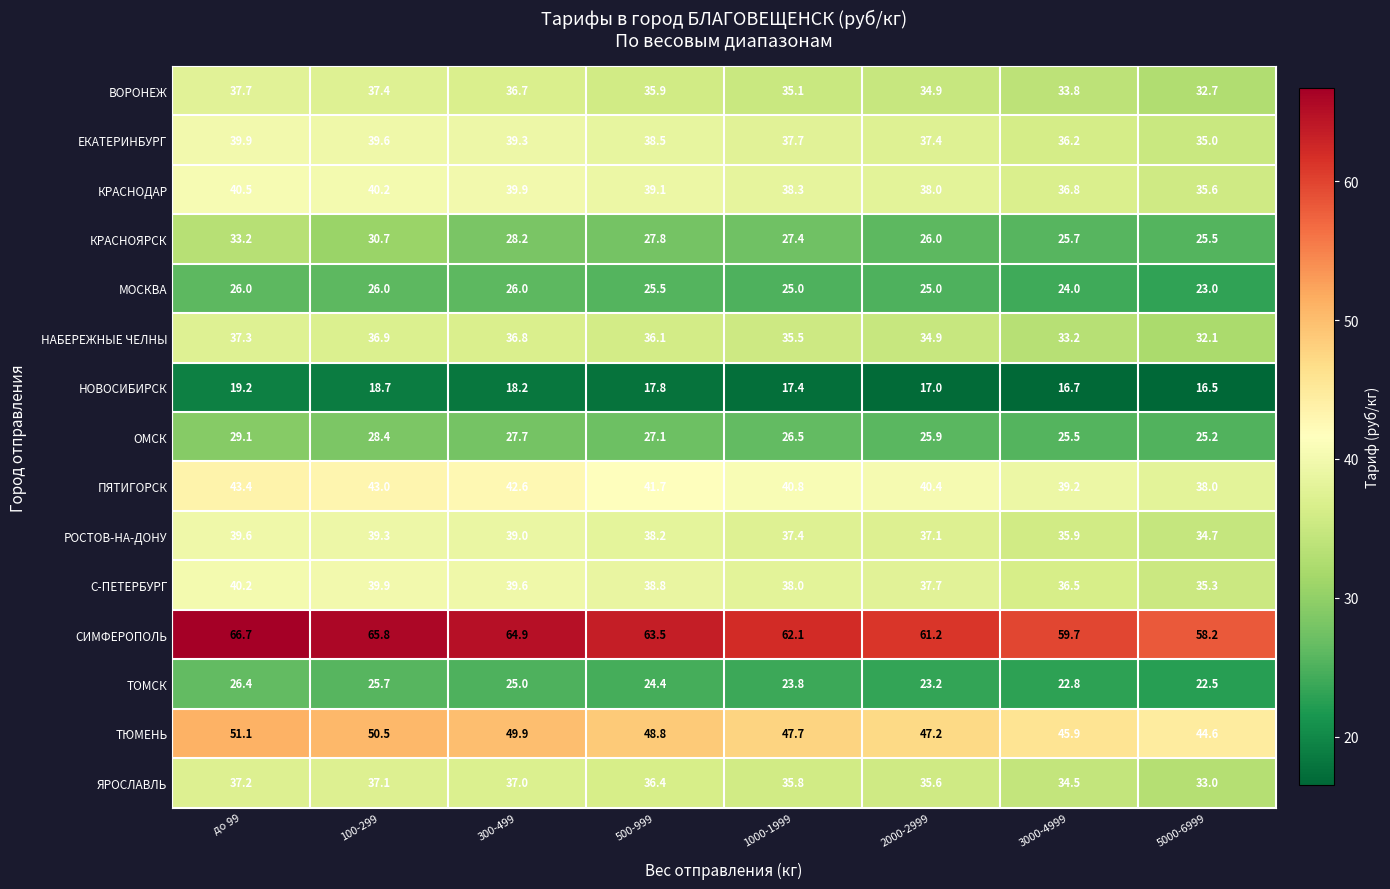

Where is НАБЕРЕЖНЫЕ ЧЕЛНЫ nearest to the value 34?

3000-4999